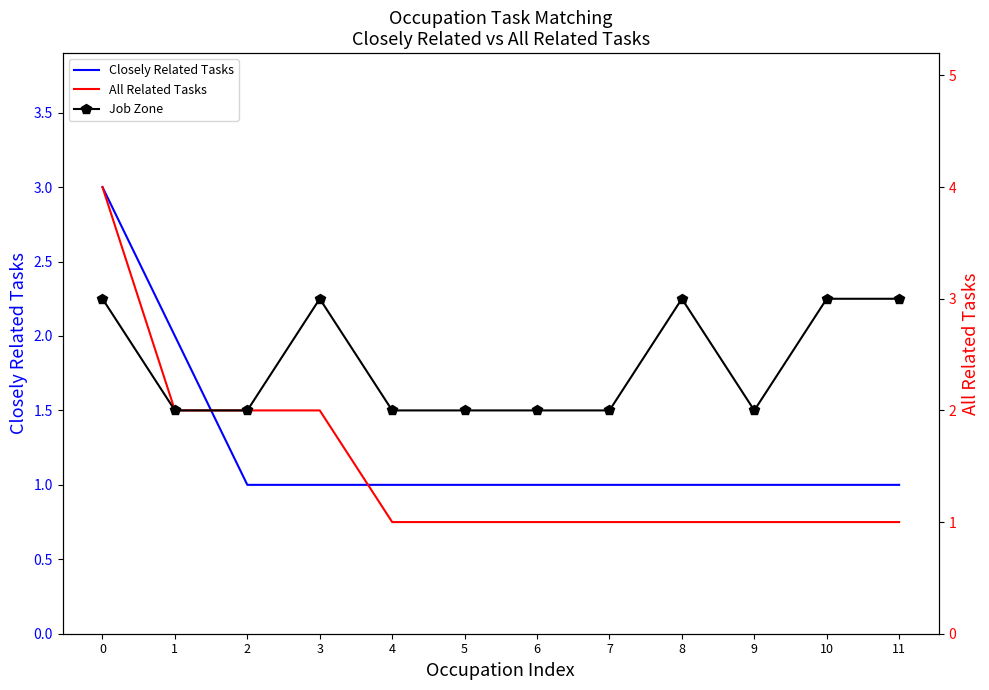

Reading left to right, list all the values displayed in this chart.

Closely Related Tasks: 0=3	1=2	2=1	3=1	4=1	5=1	6=1	7=1	8=1	9=1	10=1	11=1
All Related Tasks: 0=4	1=2	2=2	3=2	4=1	5=1	6=1	7=1	8=1	9=1	10=1	11=1
Job Zone: 0=3	1=2	2=2	3=3	4=2	5=2	6=2	7=2	8=3	9=2	10=3	11=3